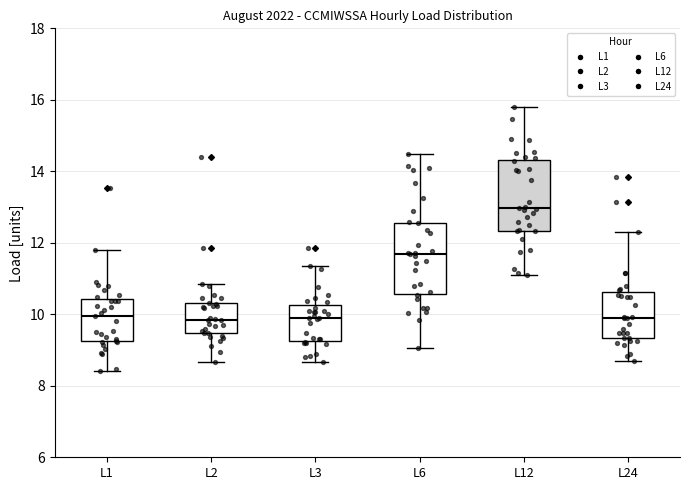

Reading left to right, read every box against the y-axis: the position of its median line, the range the box covers, and the ends of its whiskers. The values are not printed on the chart, so give them approximately, as read against the axis.

L1: median 10.0, box 9.2 to 10.4, whiskers 8.4 to 11.8
L2: median 9.8, box 9.4 to 10.4, whiskers 8.6 to 10.8
L3: median 10.0, box 9.2 to 10.2, whiskers 8.6 to 11.4
L6: median 11.6, box 10.6 to 12.6, whiskers 9.0 to 14.4
L12: median 13.0, box 12.4 to 14.4, whiskers 11.2 to 15.8
L24: median 9.8, box 9.4 to 10.6, whiskers 8.6 to 12.4